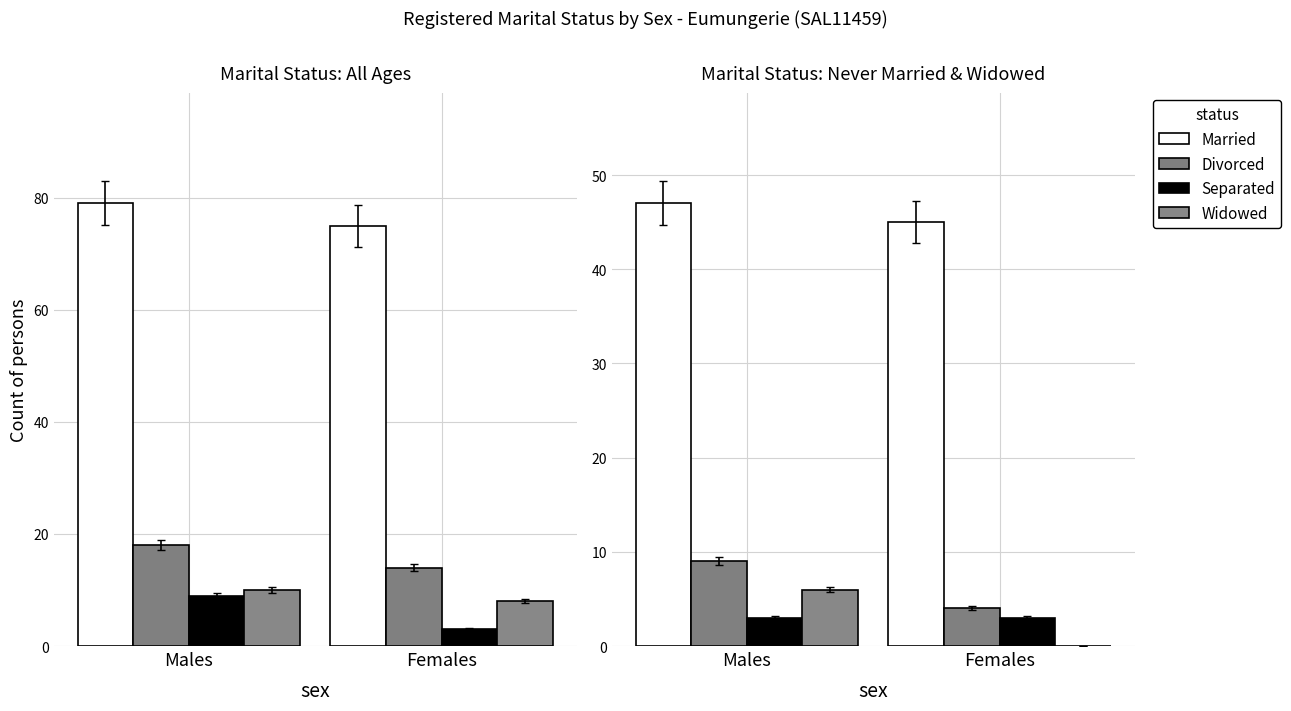

What is the label of the 2nd bar from the right?

Males